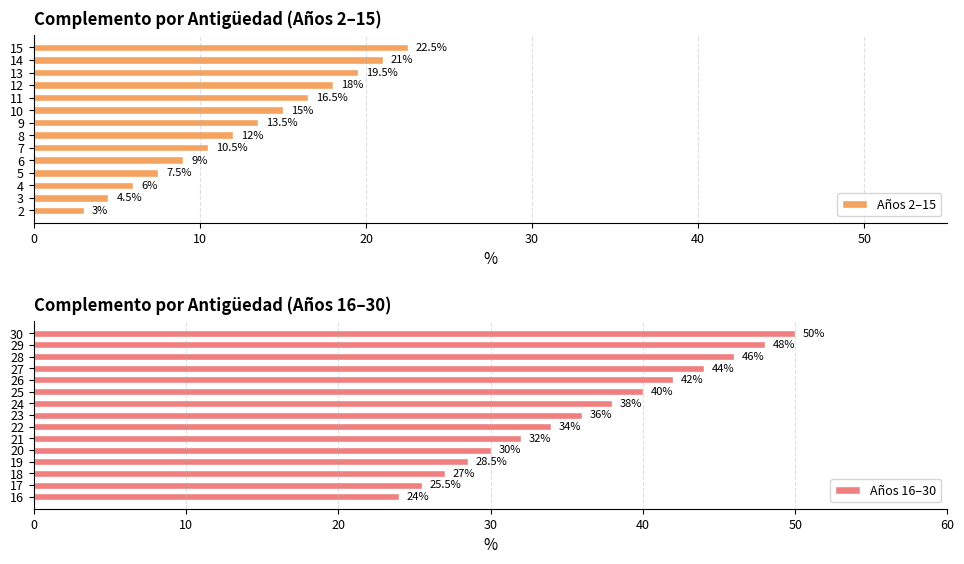

Read the Años 2–15 value at 5.

7.5